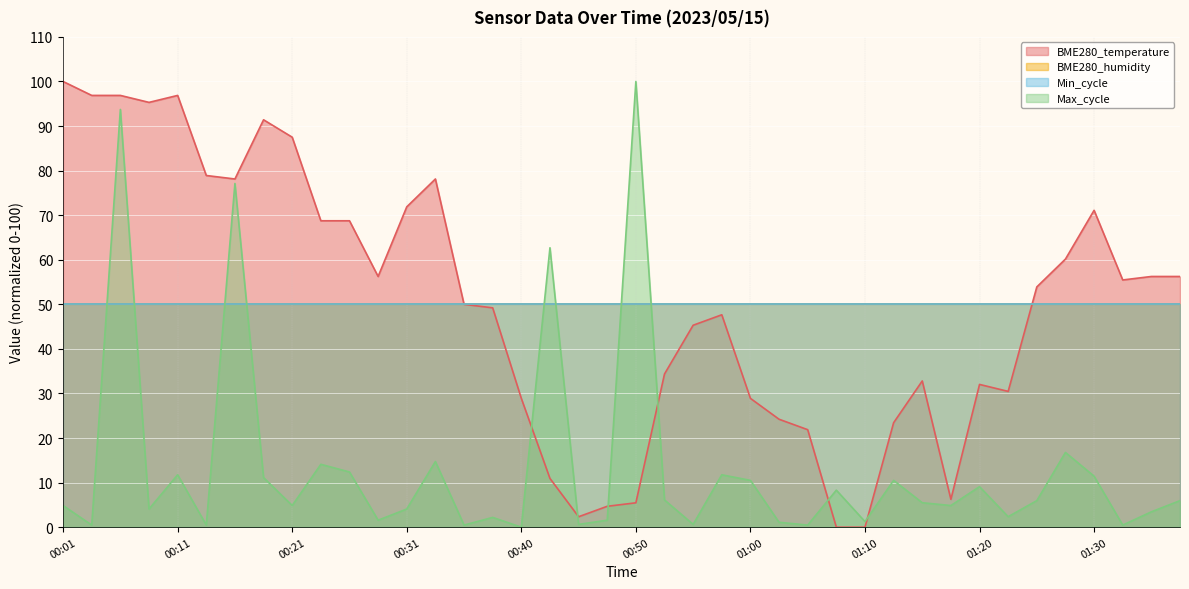

At which label is Max_cycle closest to 50?

00:43